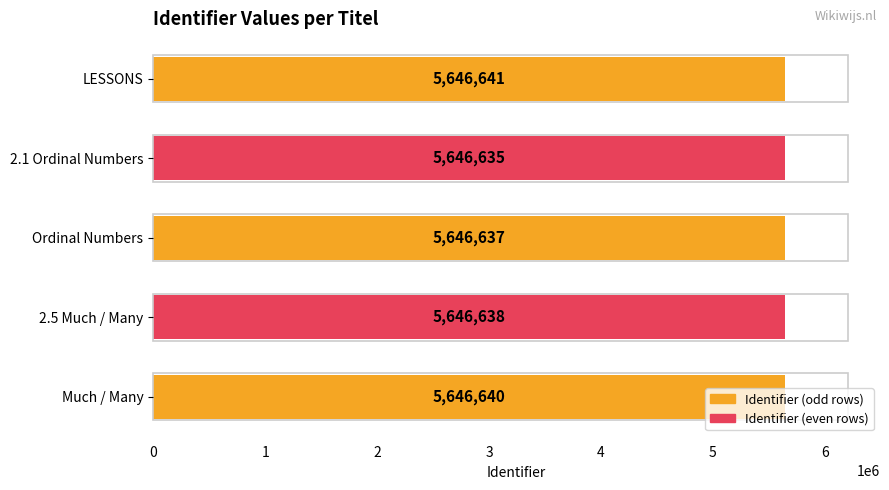

What is the minimum value shown in the chart?

5646635